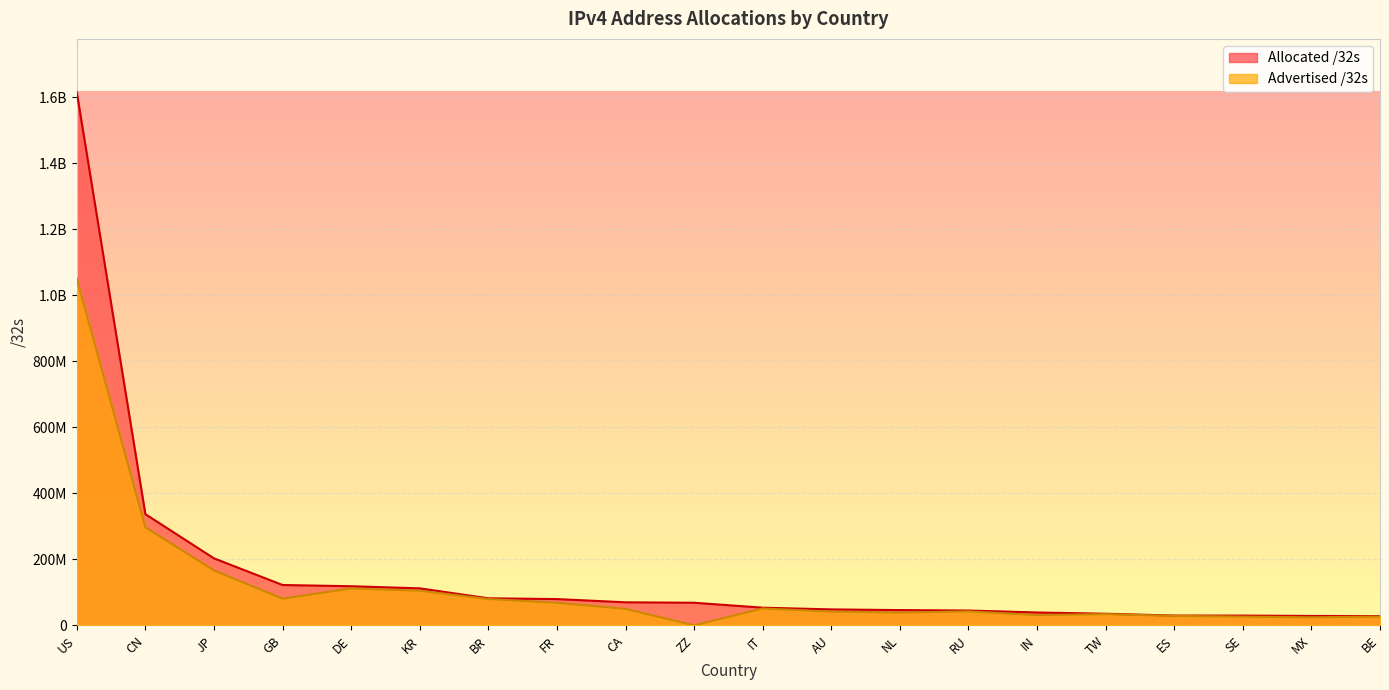

Reading left to right, what are all the values shown in this chart?

Advertised /32s: US=1050358496	CN=297377024	JP=166770052	GB=81093632	DE=112088576	KR=105114560	BR=80060160	FR=68754432	CA=50198784	ZZ=395264	IT=51434752	AU=42003392	NL=38928928	RU=42588416	IN=31329280	TW=34301184	ES=28947712	SE=26676736	MX=24668480	BE=27033600
Allocated /32s: US=1615771648	CN=337220608	JP=203350784	GB=122534936	DE=118811264	KR=112408064	BR=82294528	FR=79902768	CA=70132224	ZZ=68787784	IT=53826368	AU=48623360	NL=46540768	RU=45237504	IN=39260416	TW=35492864	ES=29922880	SE=29896552	MX=28806144	BE=28444032